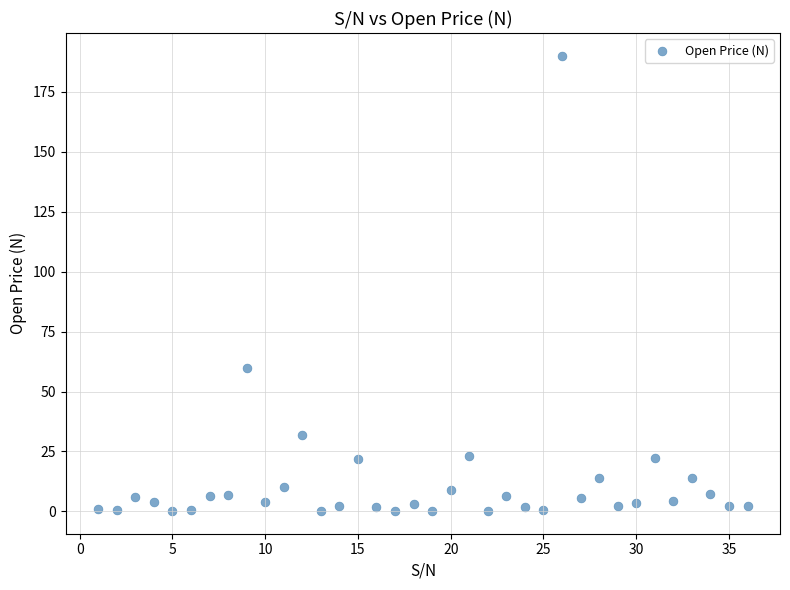

What Y value in the scatter plot is closest to 95?

60.0